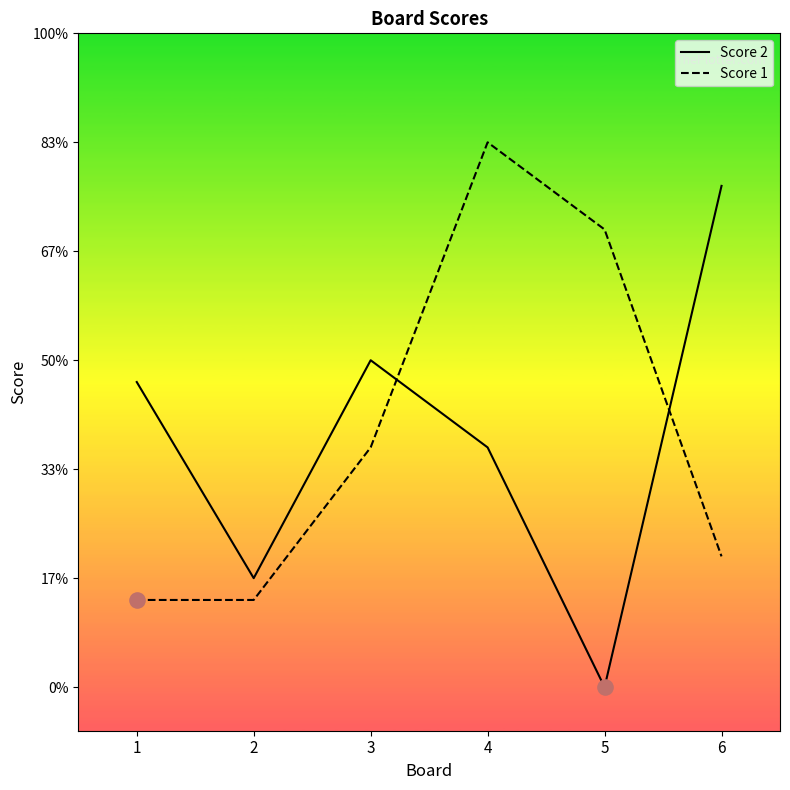

What are all the series names shown in the legend?

Score 2, Score 1